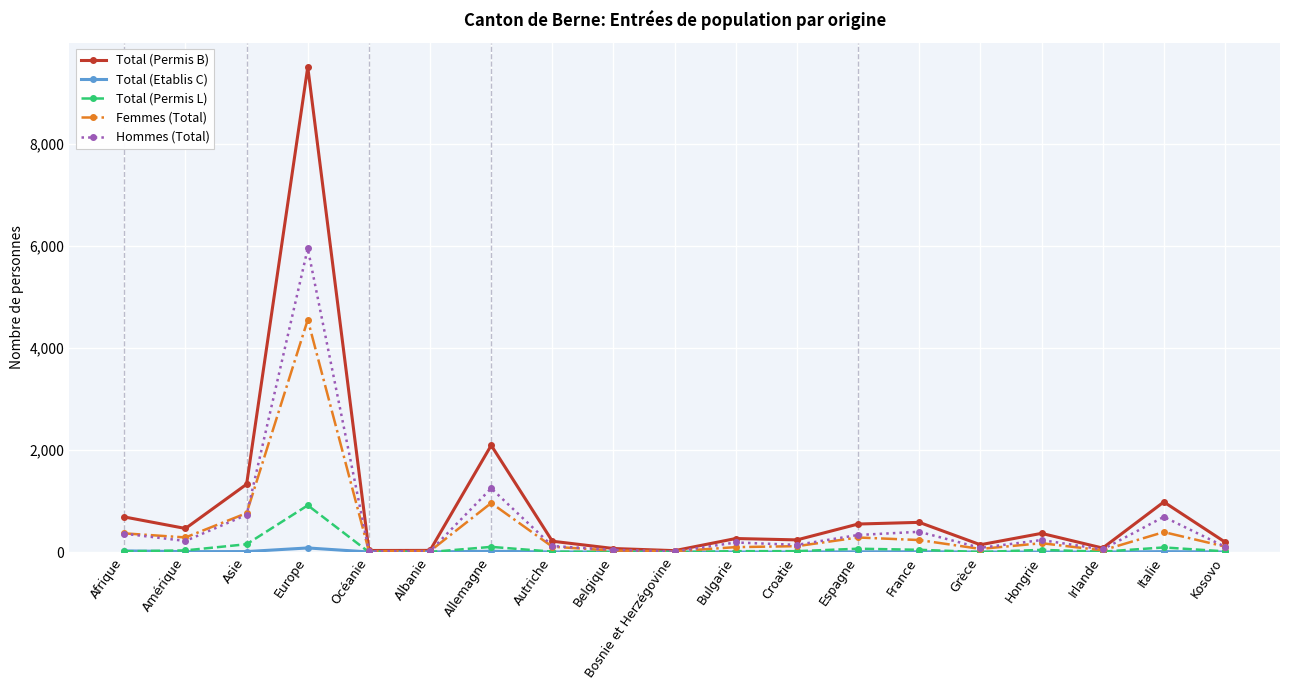

In Hommes (Total), how many points are lower than both neighbors (excluding endpoints)?

6